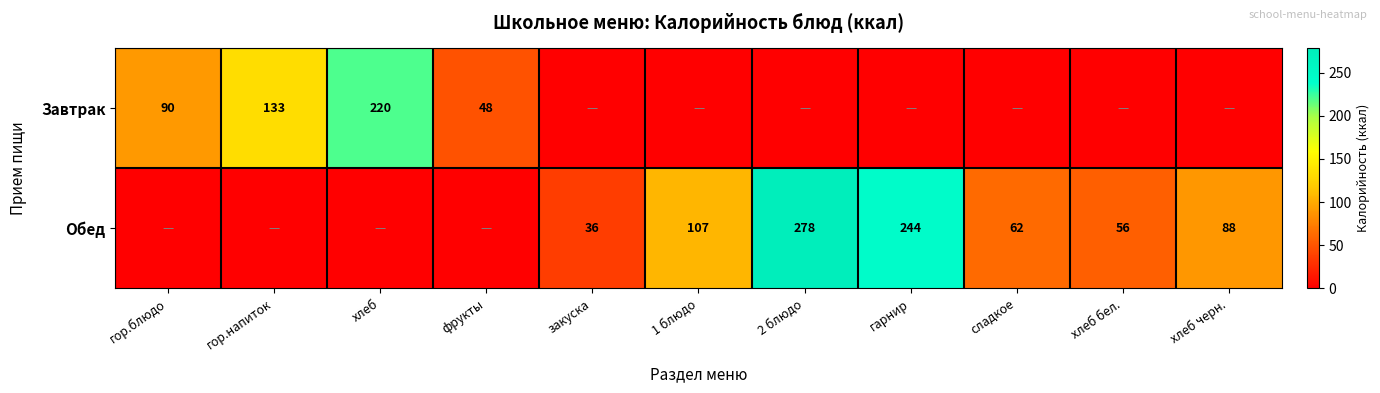

Is it true that Обед equals 25 at хлеб черн.?

False